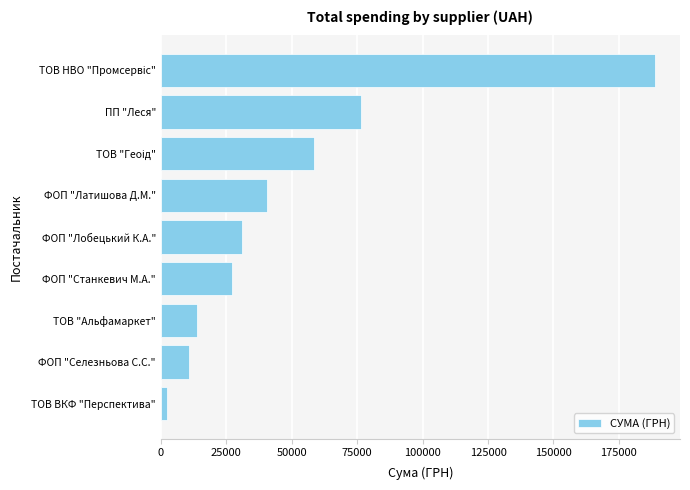

Reading top to bottom, list all the values displayed in this chart.

188880.0	76629.1	58667.0	40720.0	31080.0	27210.0	13788.0	10800.0	2462.4